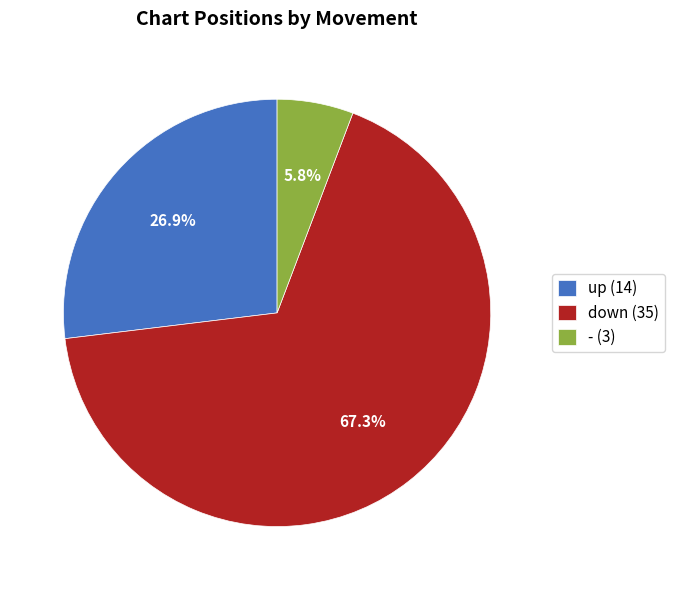

How much of the chart is everything except -?

94.2%